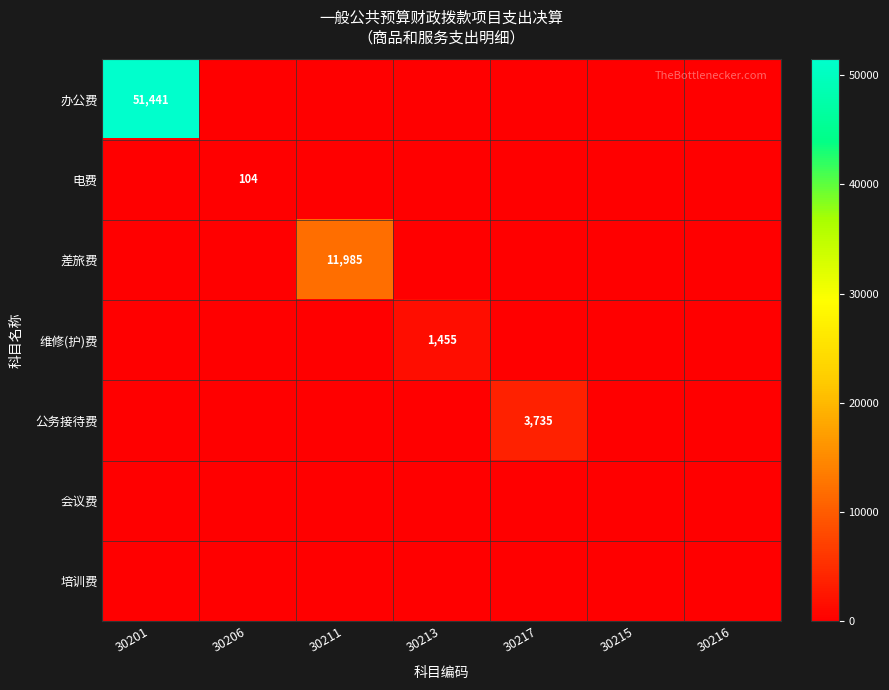

Which has a higher value, 30217 or 30215?

30217